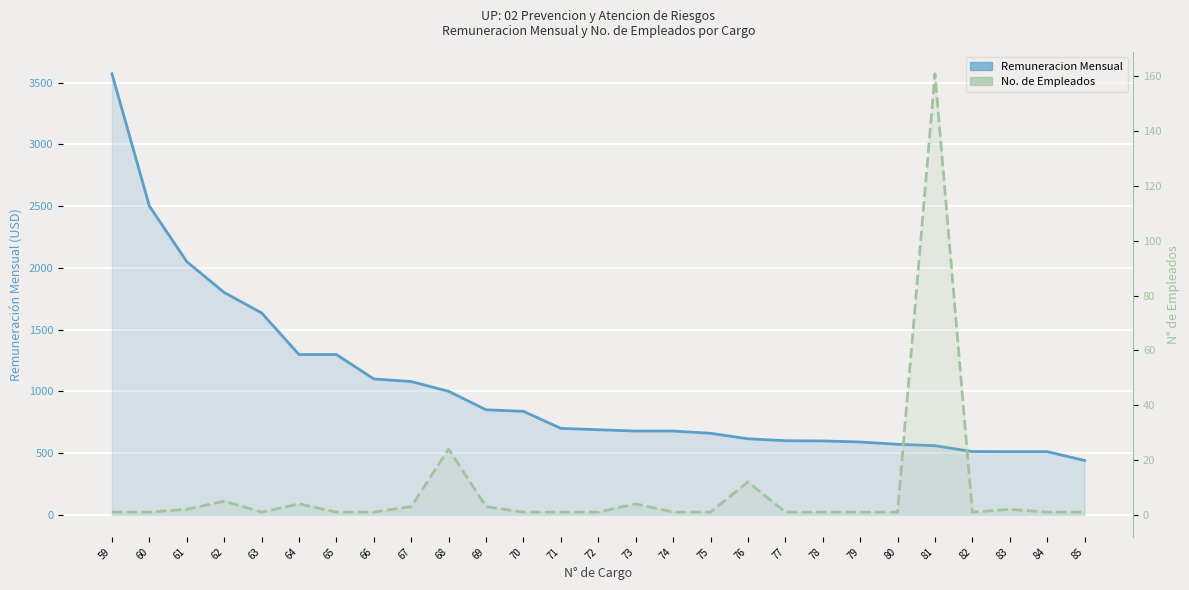

Which series has the largest total across all categories?

Remuneracion Mensual